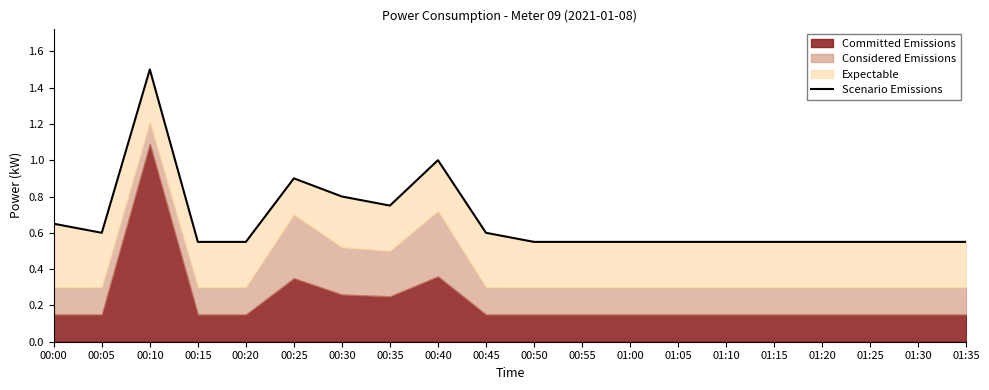

What is the difference between the maximum and second lowest values?

0.9